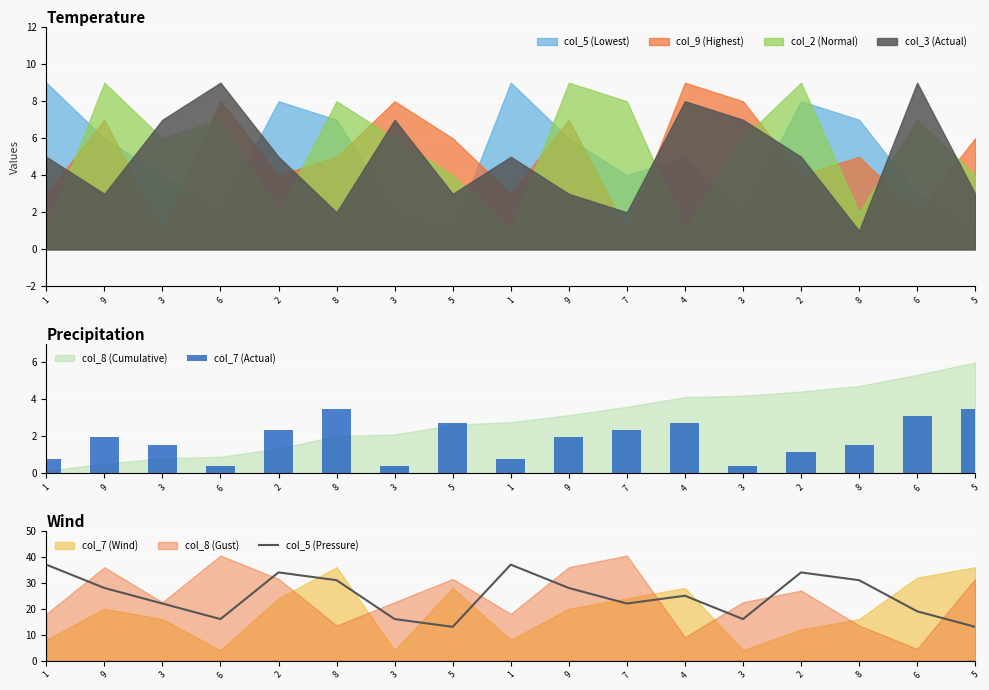

True or false: col_5 (Pressure) has a value of 7.6 at 6.

False